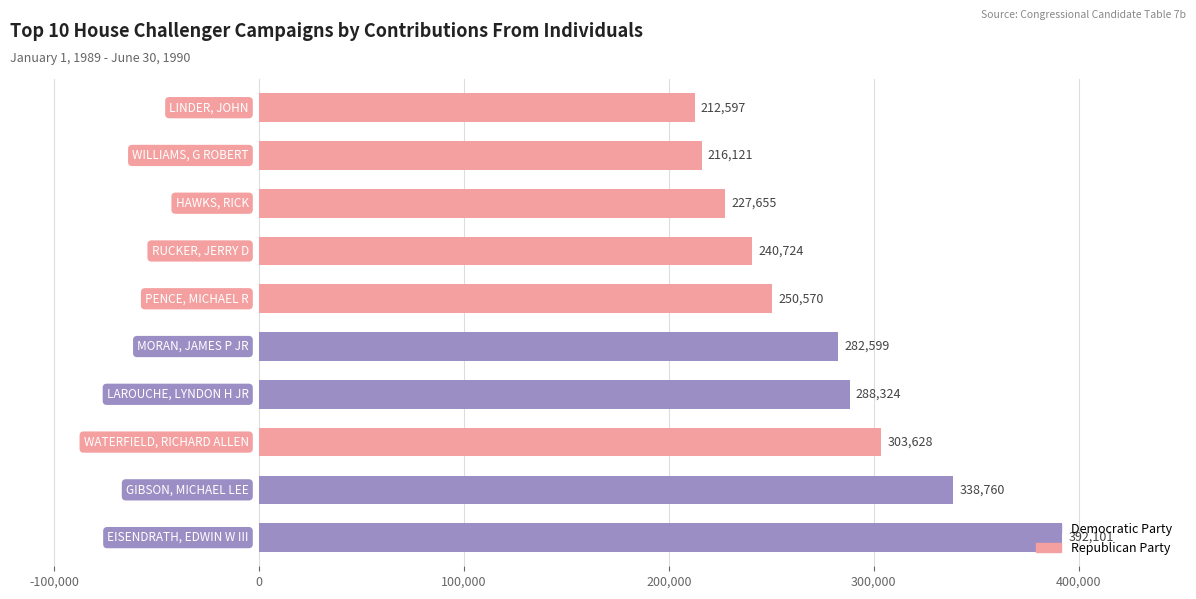

What is the average value?

275308